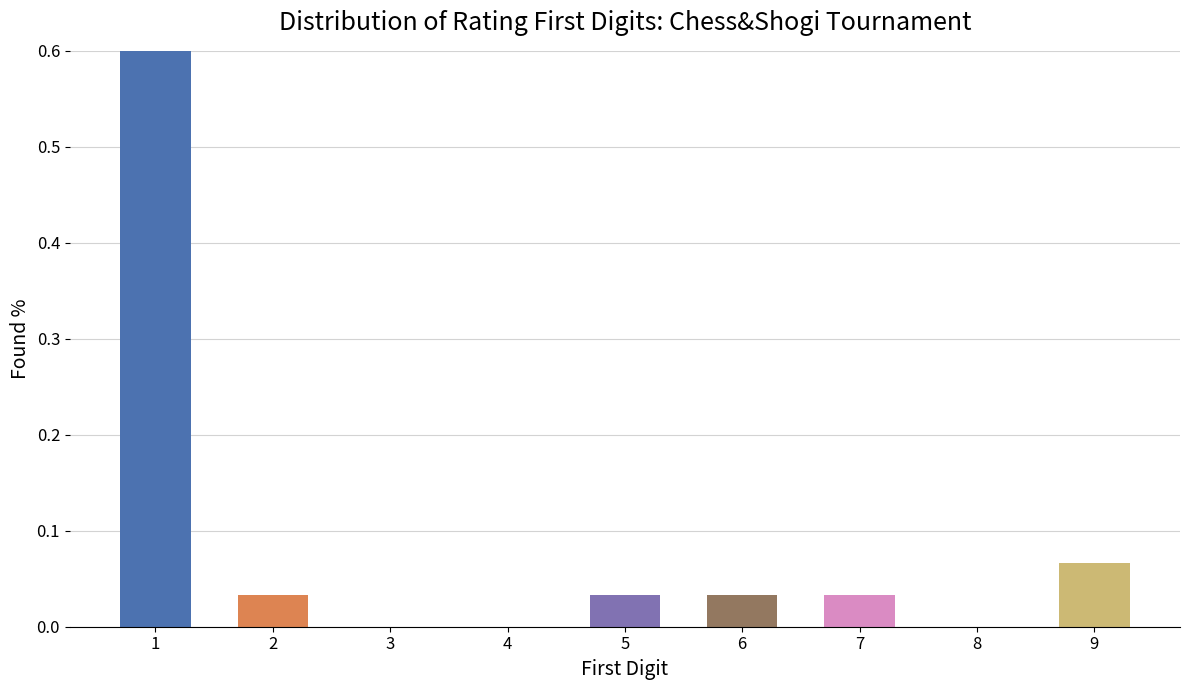

Is it true that the value at 9 is 0.1?

True